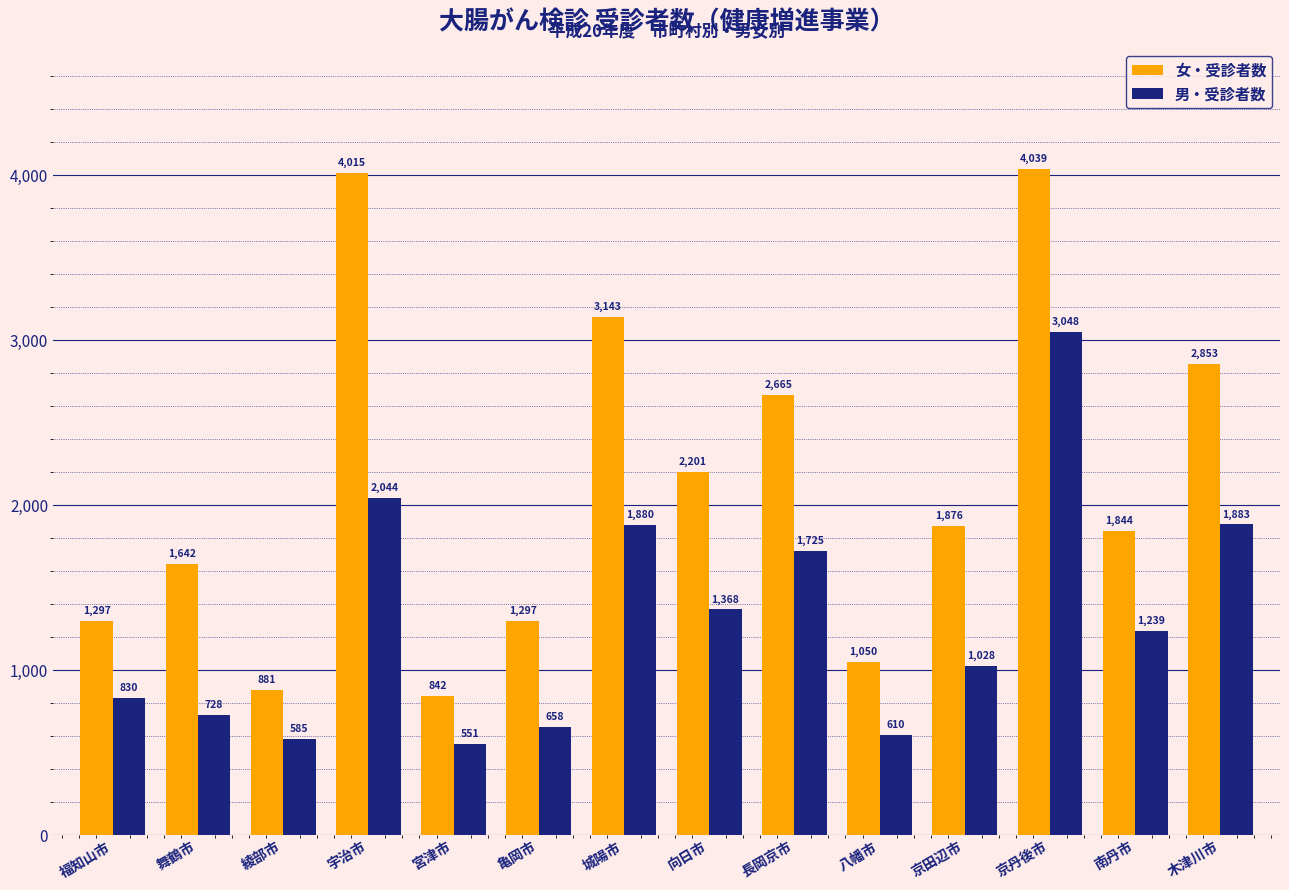

At 宇治市, list the series in order from smallest to largest.

男・受診者数, 女・受診者数